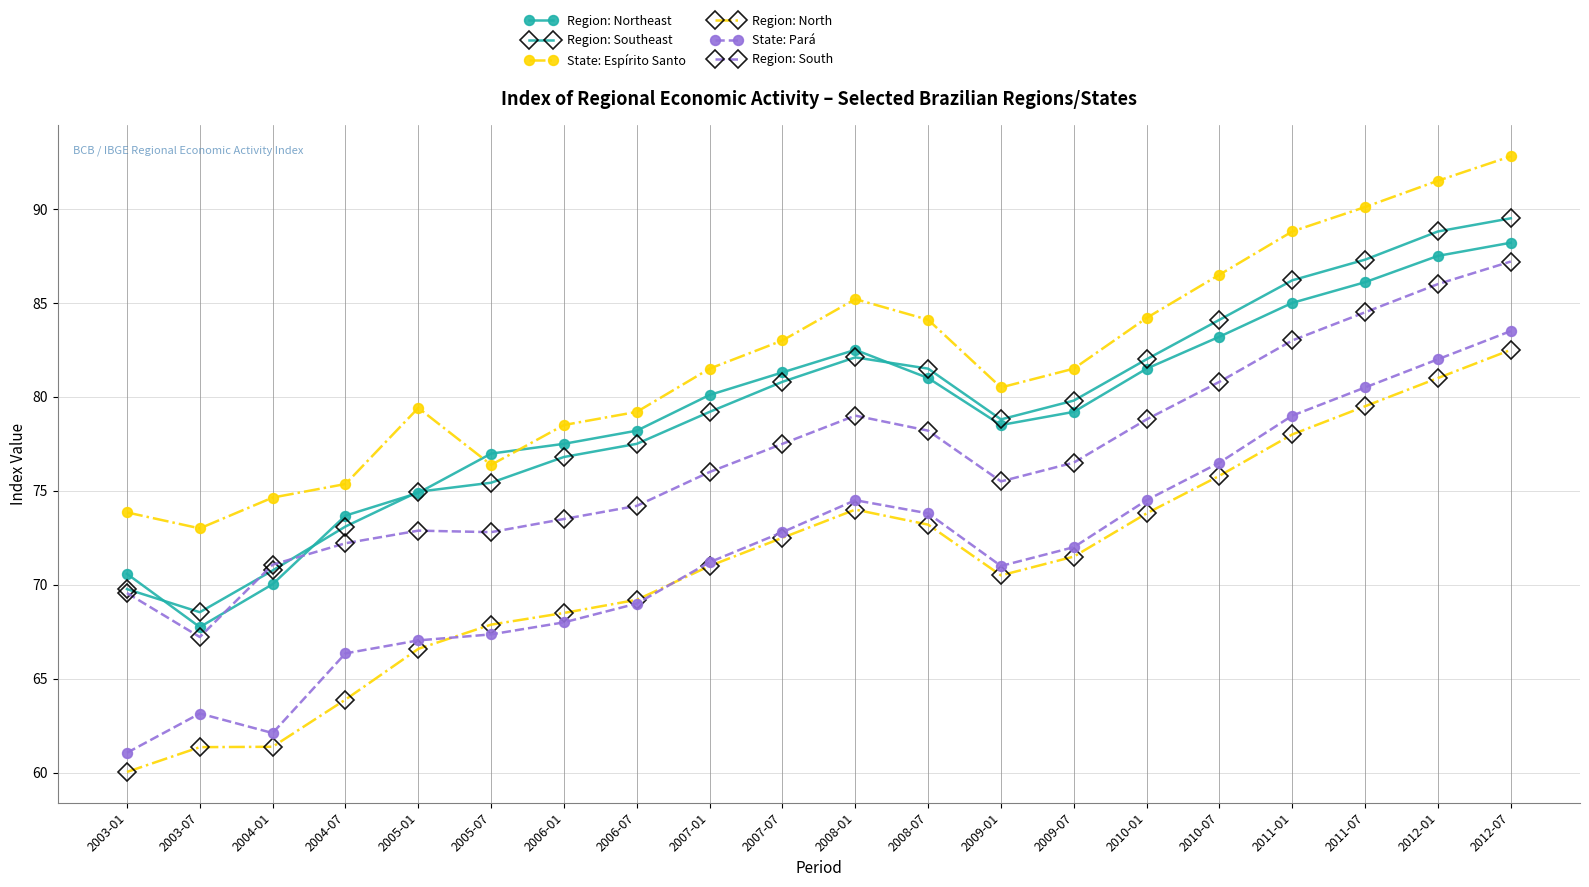

Read the State: Espírito Santo value at 2003-07.

73.0